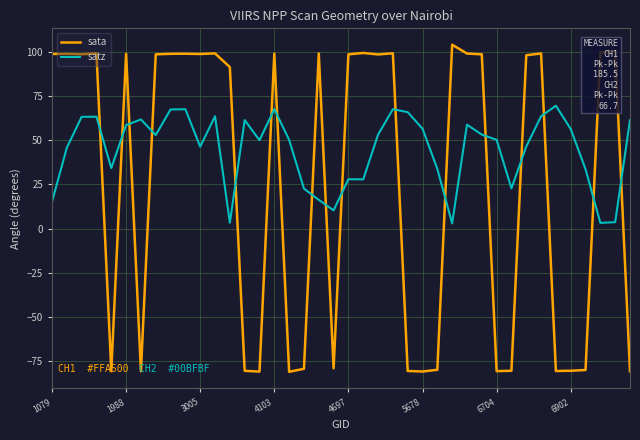

Which series has the largest range (max minus min)?

sata